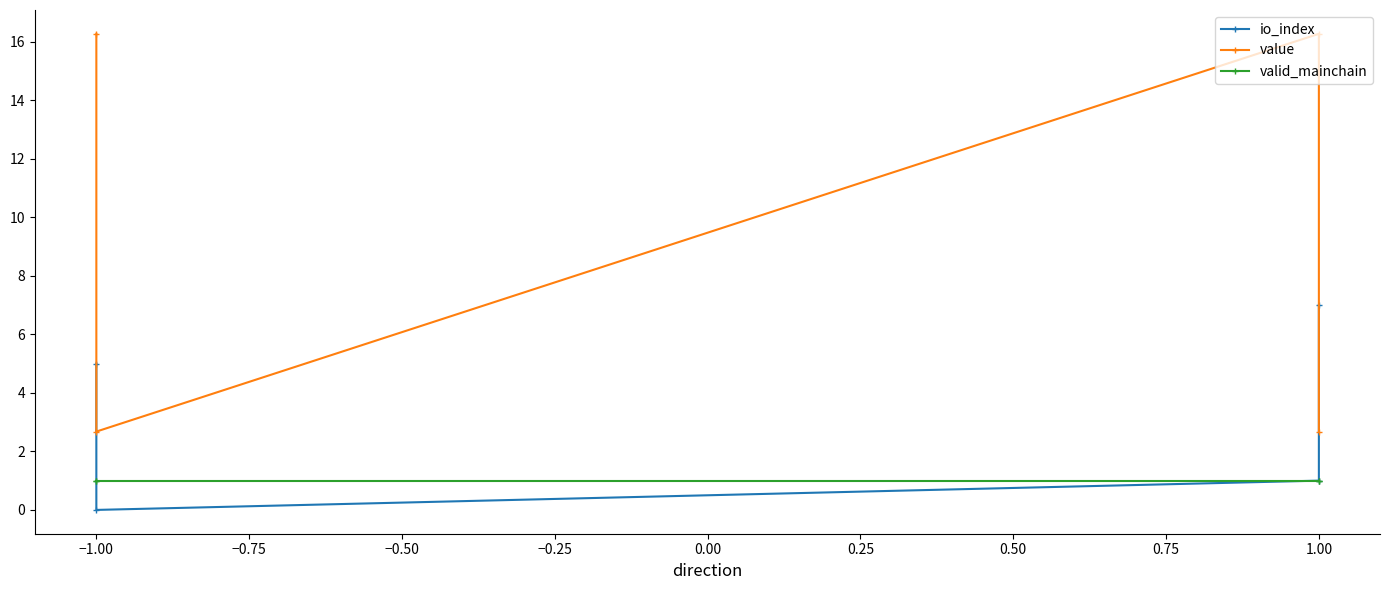

How many io_index values are between 1 and 7?

3